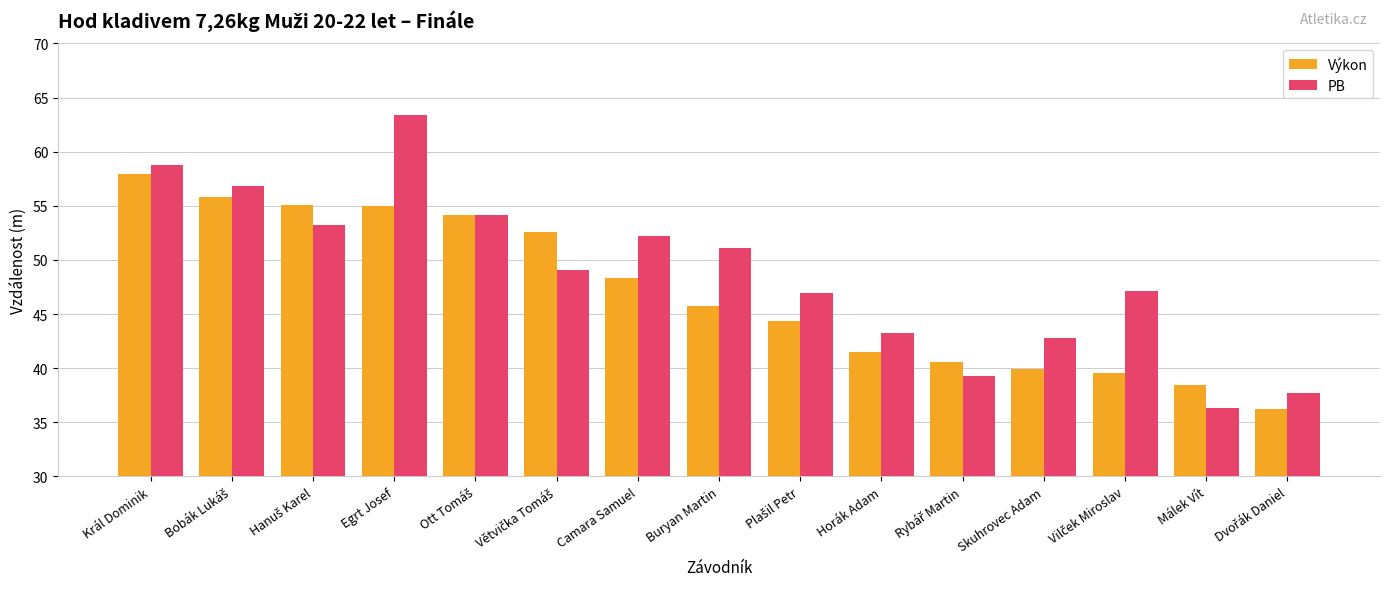

What is the smallest value displayed?

36.2